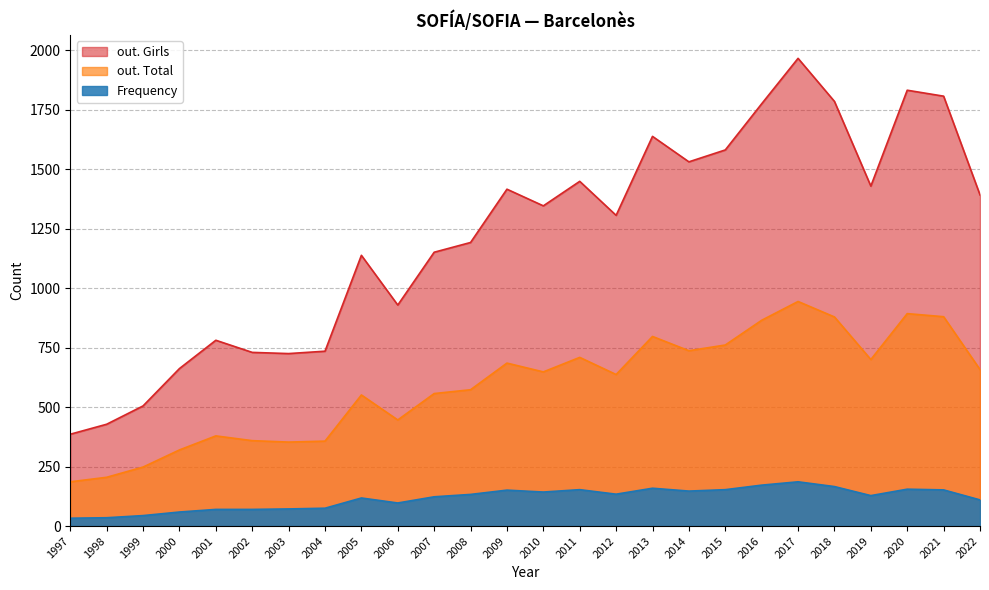

What is the total value across all series at 2003?

1150